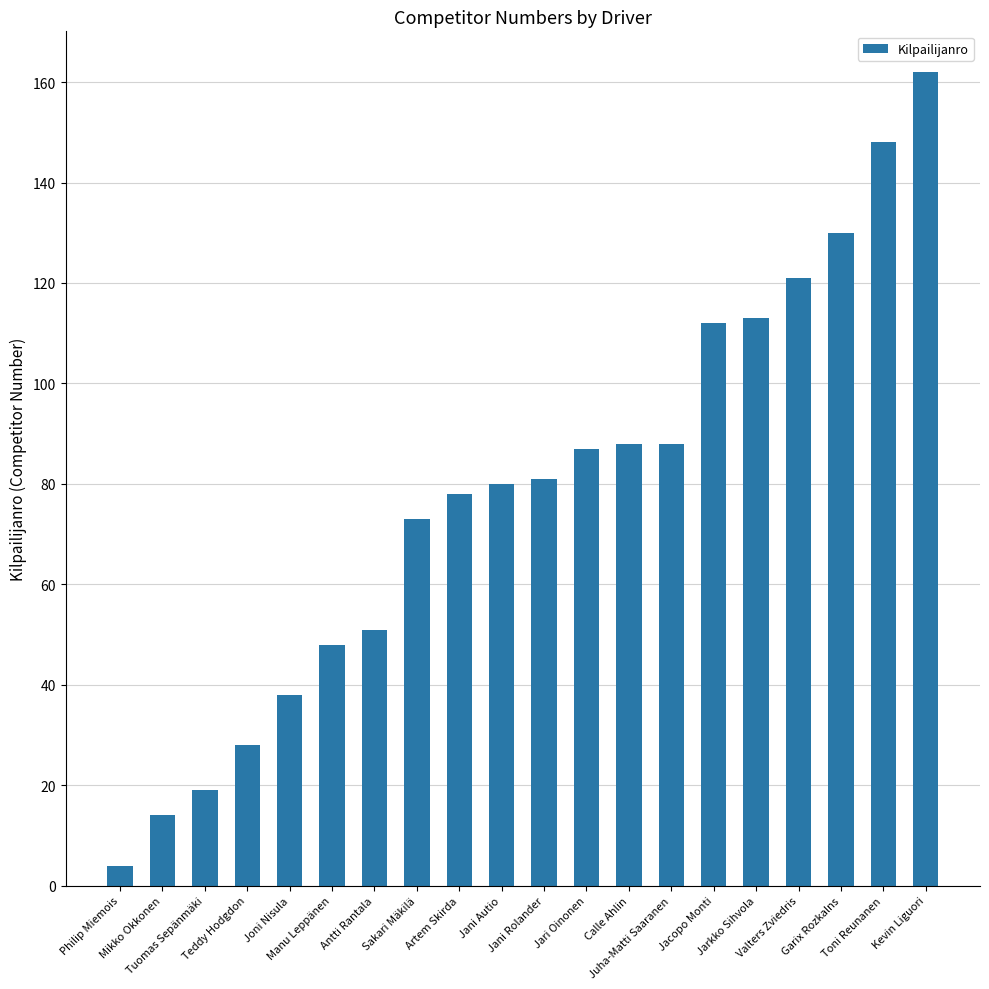

Which label corresponds to the largest value in the chart?

Kevin Liguori